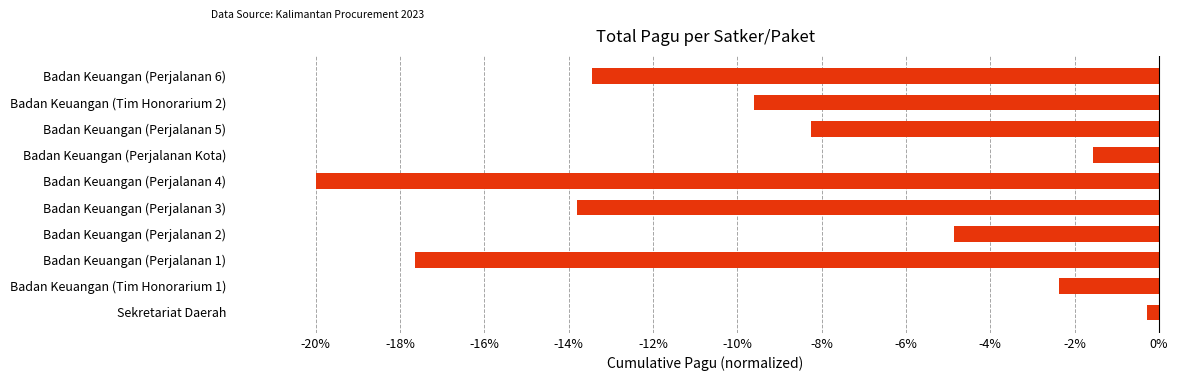

The value at Badan Keuangan (Perjalanan 5) is -8.2. True or false?

True